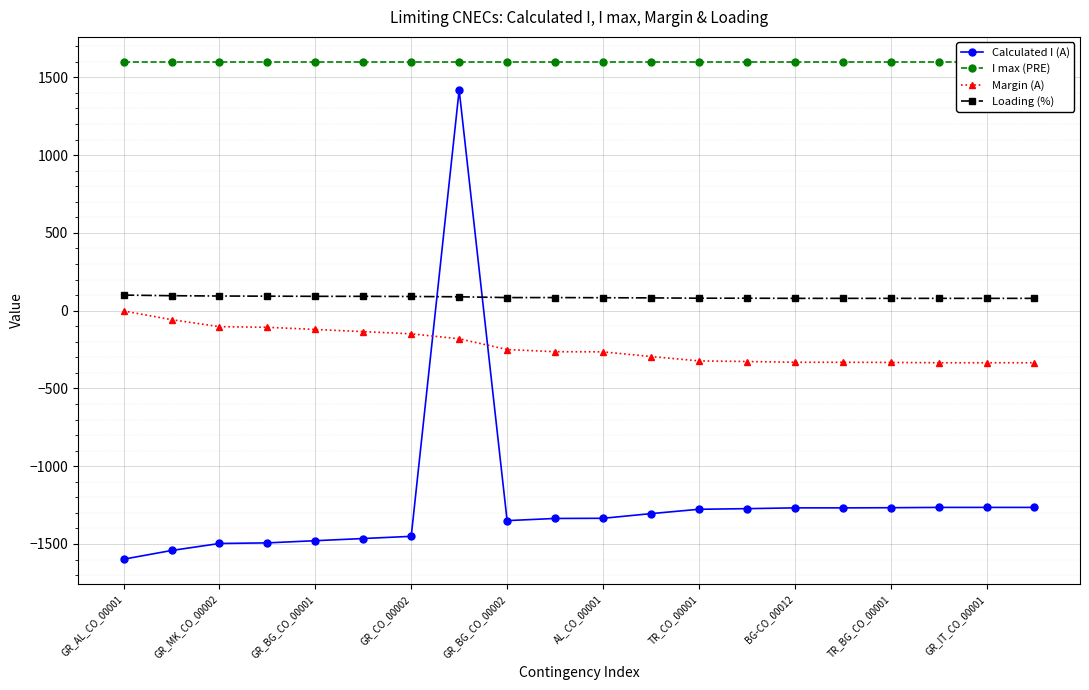

True or false: Calculated I (A) and Loading (%) intersect in this chart.

True